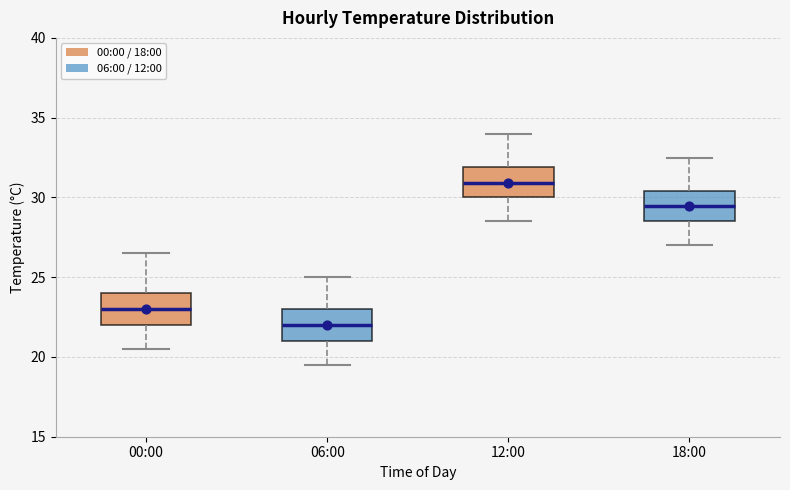

Where is the upper edge of the box for 18:00 on the y-axis? The values are not printed on the chart, so give them approximately, as read against the axis.

30.5